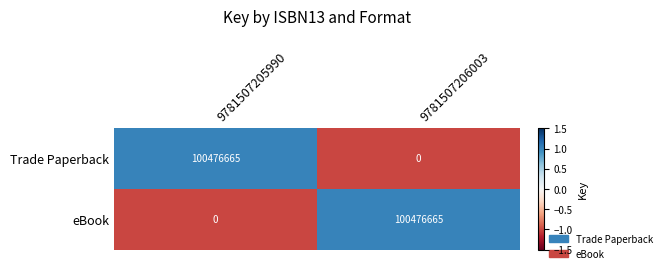

What is the difference between the highest and lowest values at 9781507205990?

100476665